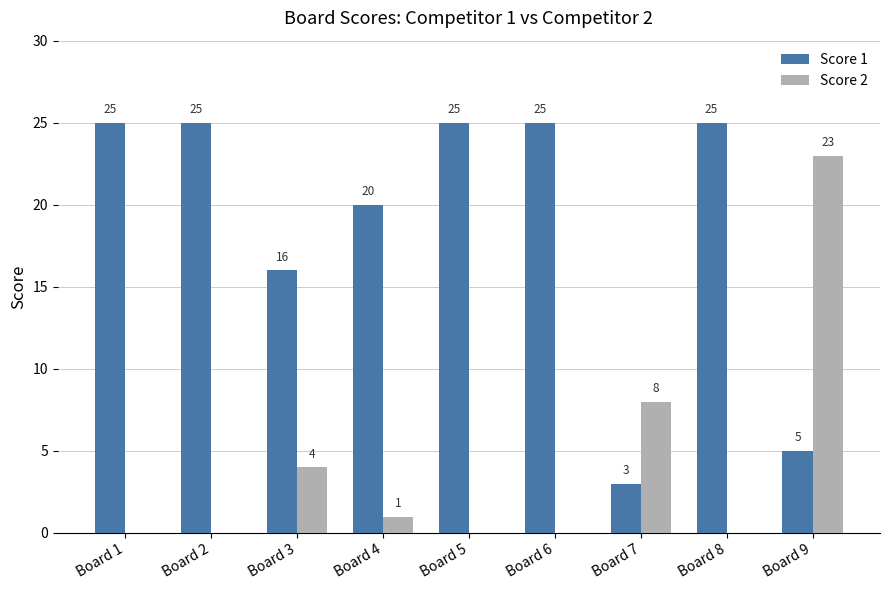

What is the greatest value displayed?

25